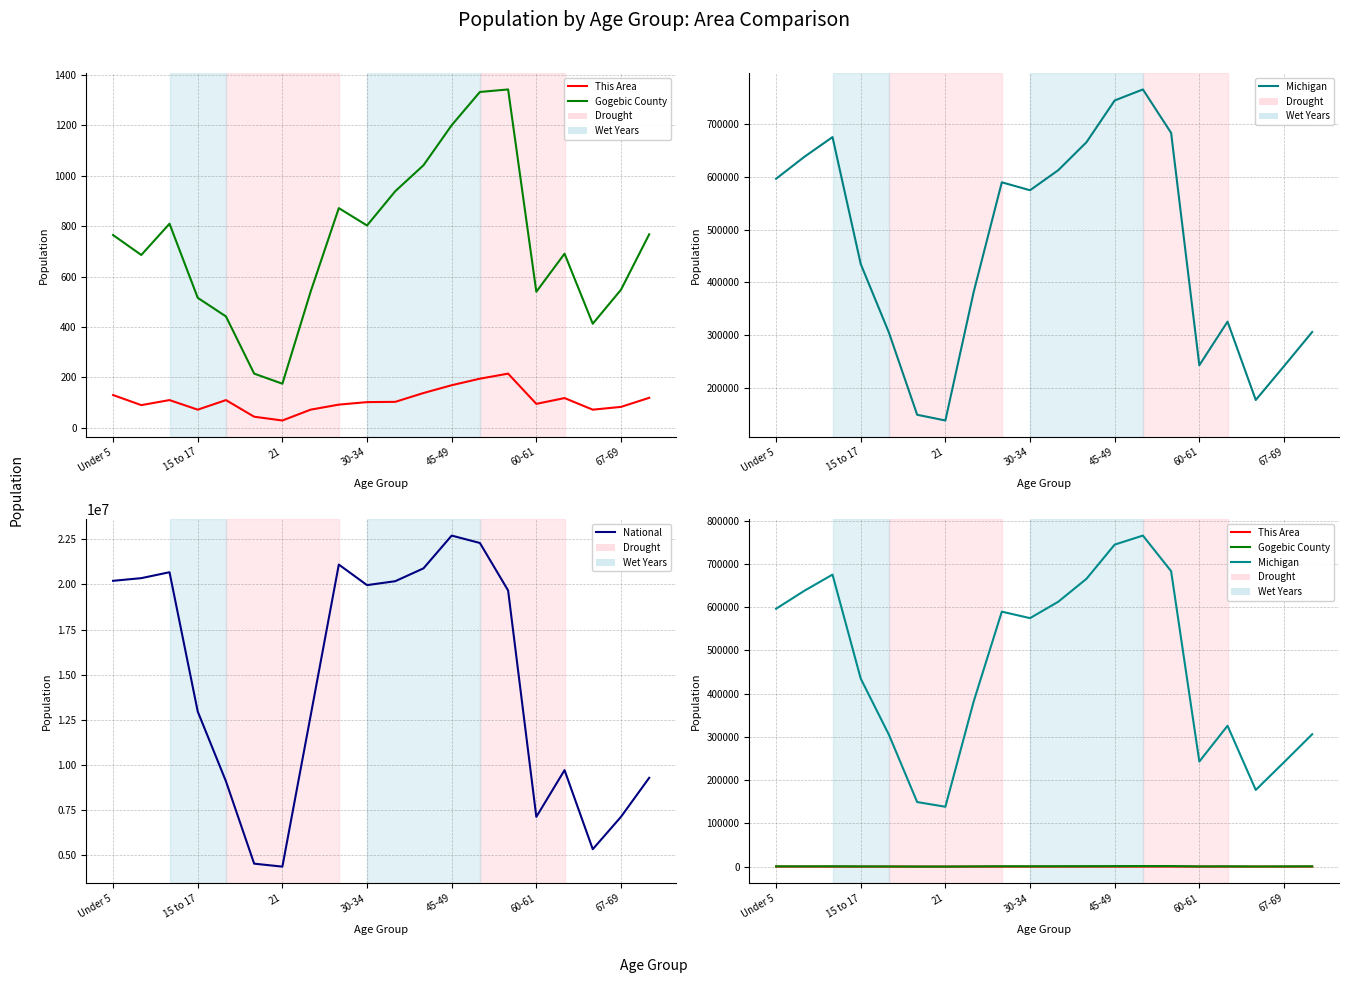

What is the average value of the Gogebic County series?

732